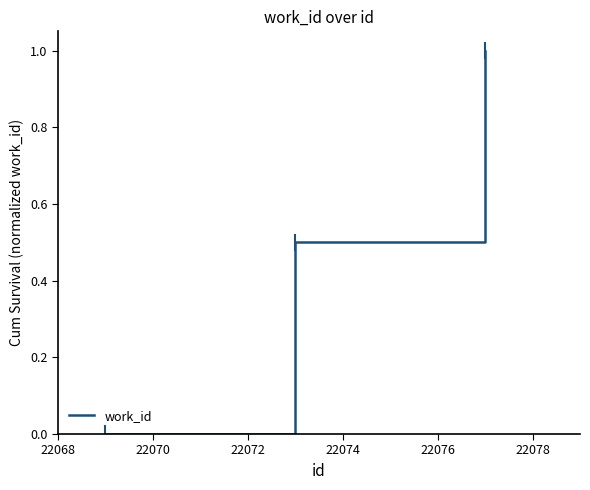

What is the difference between the maximum and minimum values?

1.0